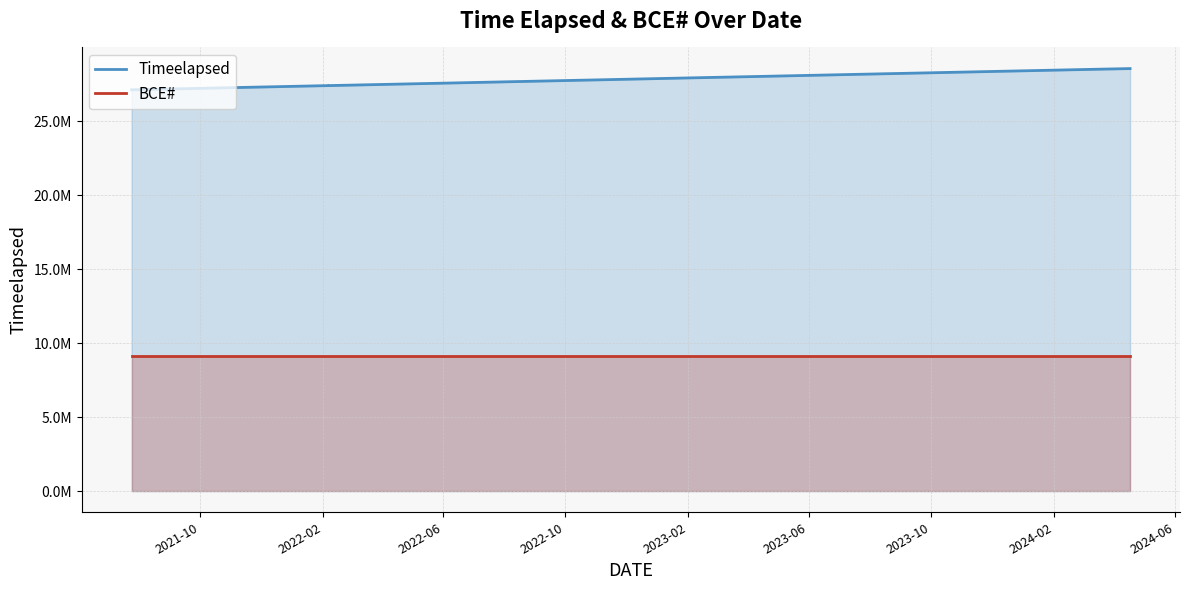

How many categories are shown in the chart?

40